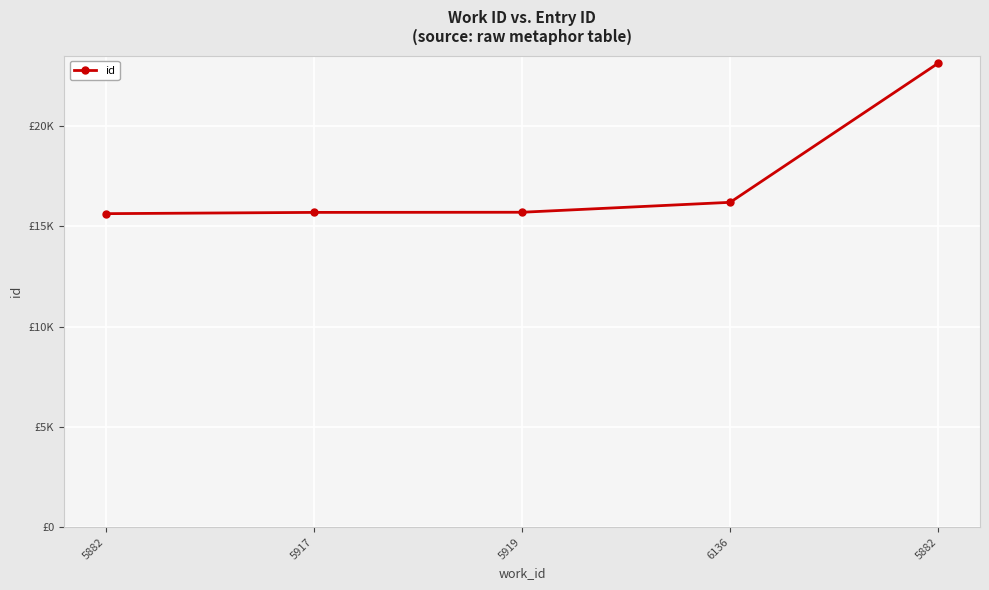

Does the chart display data point markers on the line(s)?

Yes